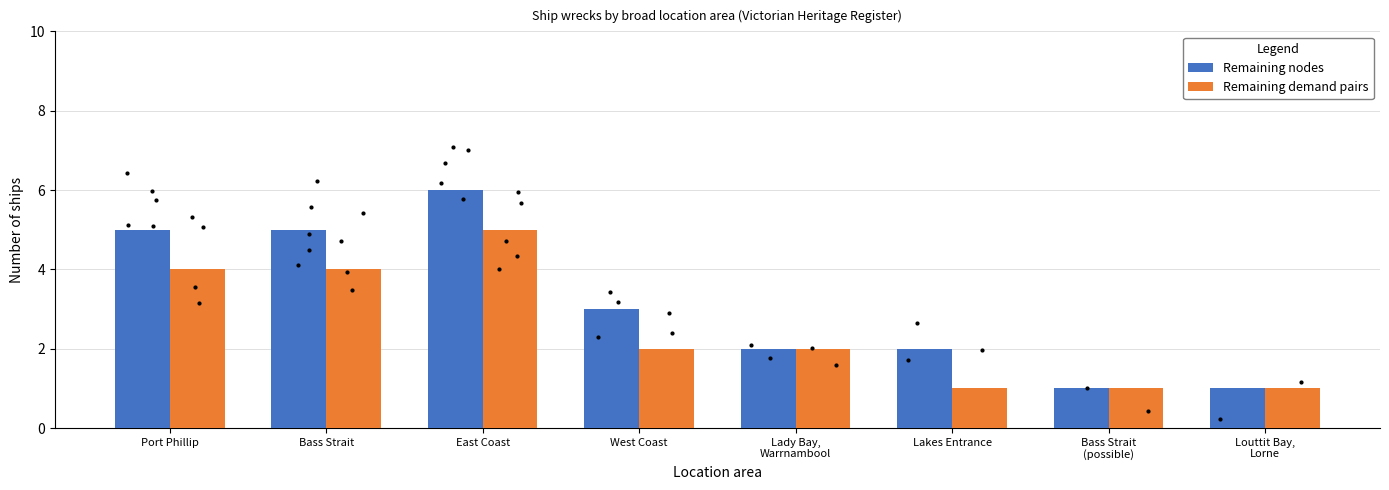

At which label does Remaining demand pairs reach its peak?

East Coast